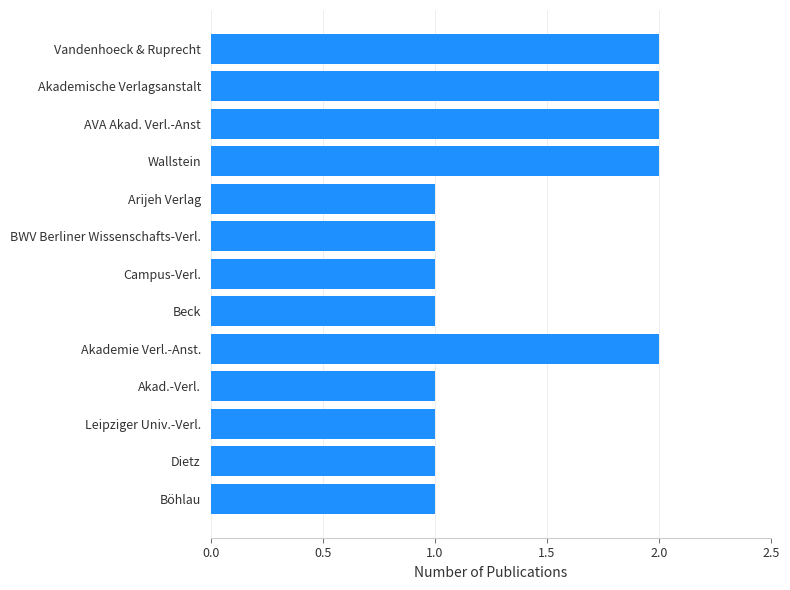

Does the chart contain stacked bars?

No